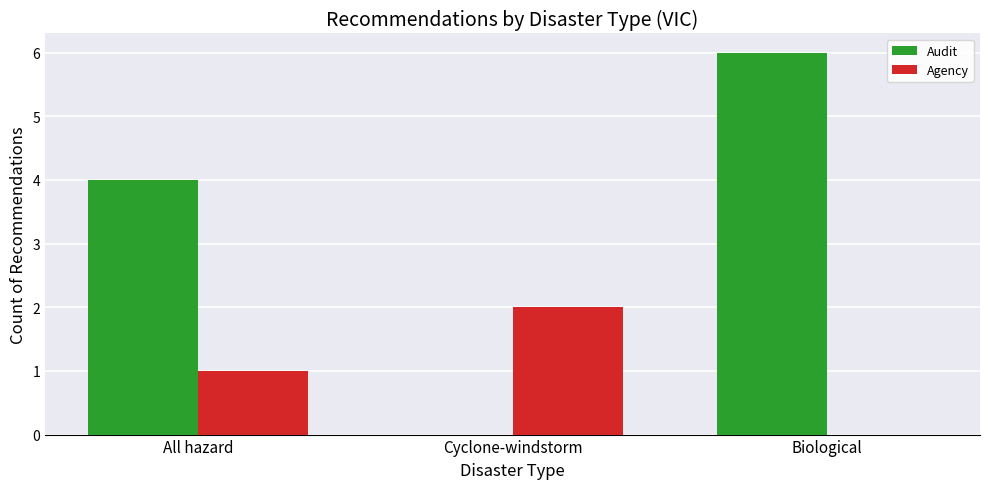

Between All hazard and Biological, which series saw the biggest shift?

Audit